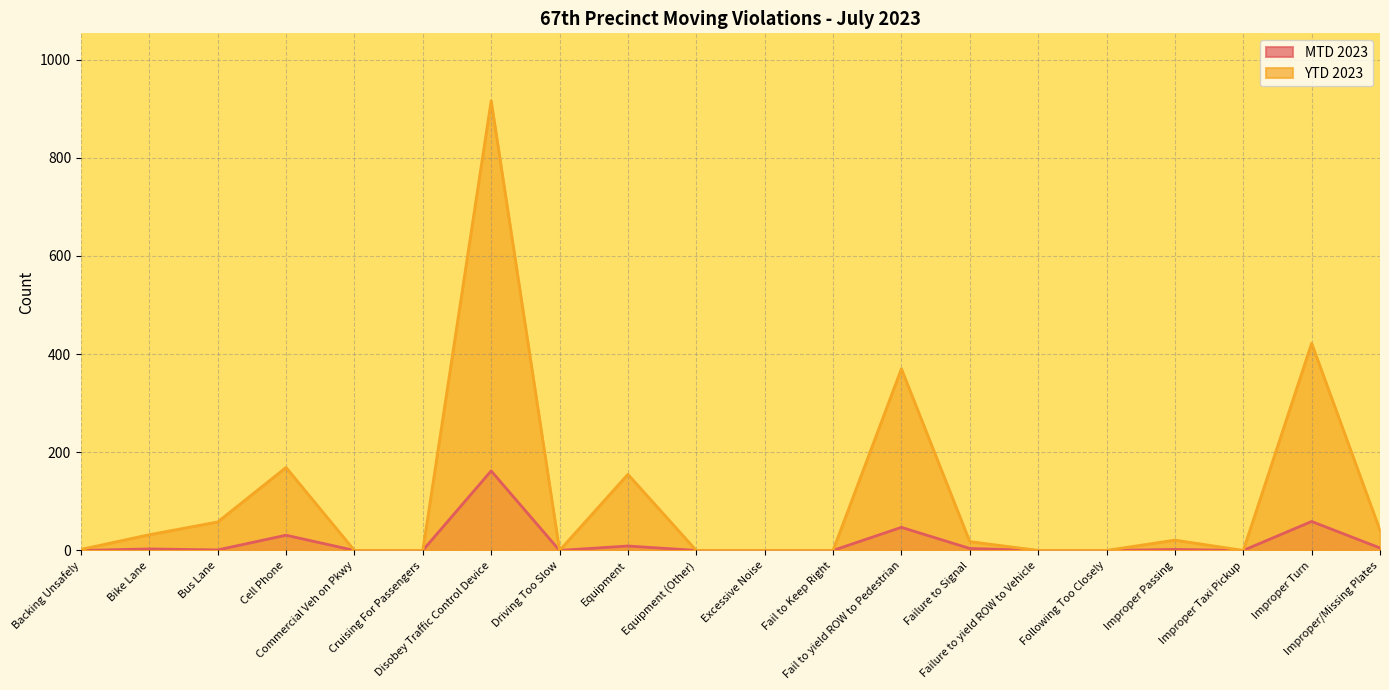

Between Fail to Keep Right and Driving Too Slow, which is larger?

Fail to Keep Right